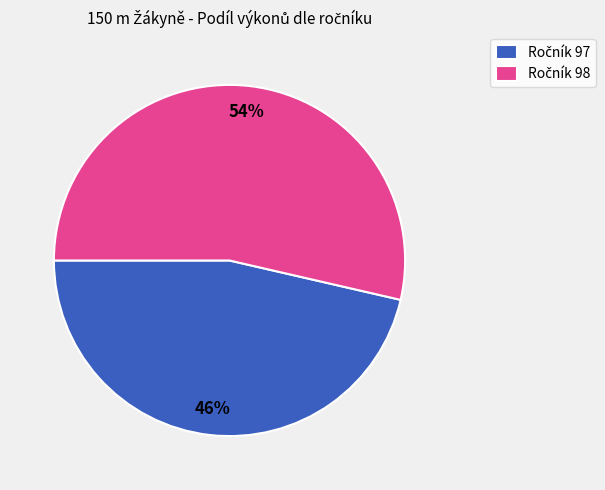

Does any single category account for the majority?

Yes